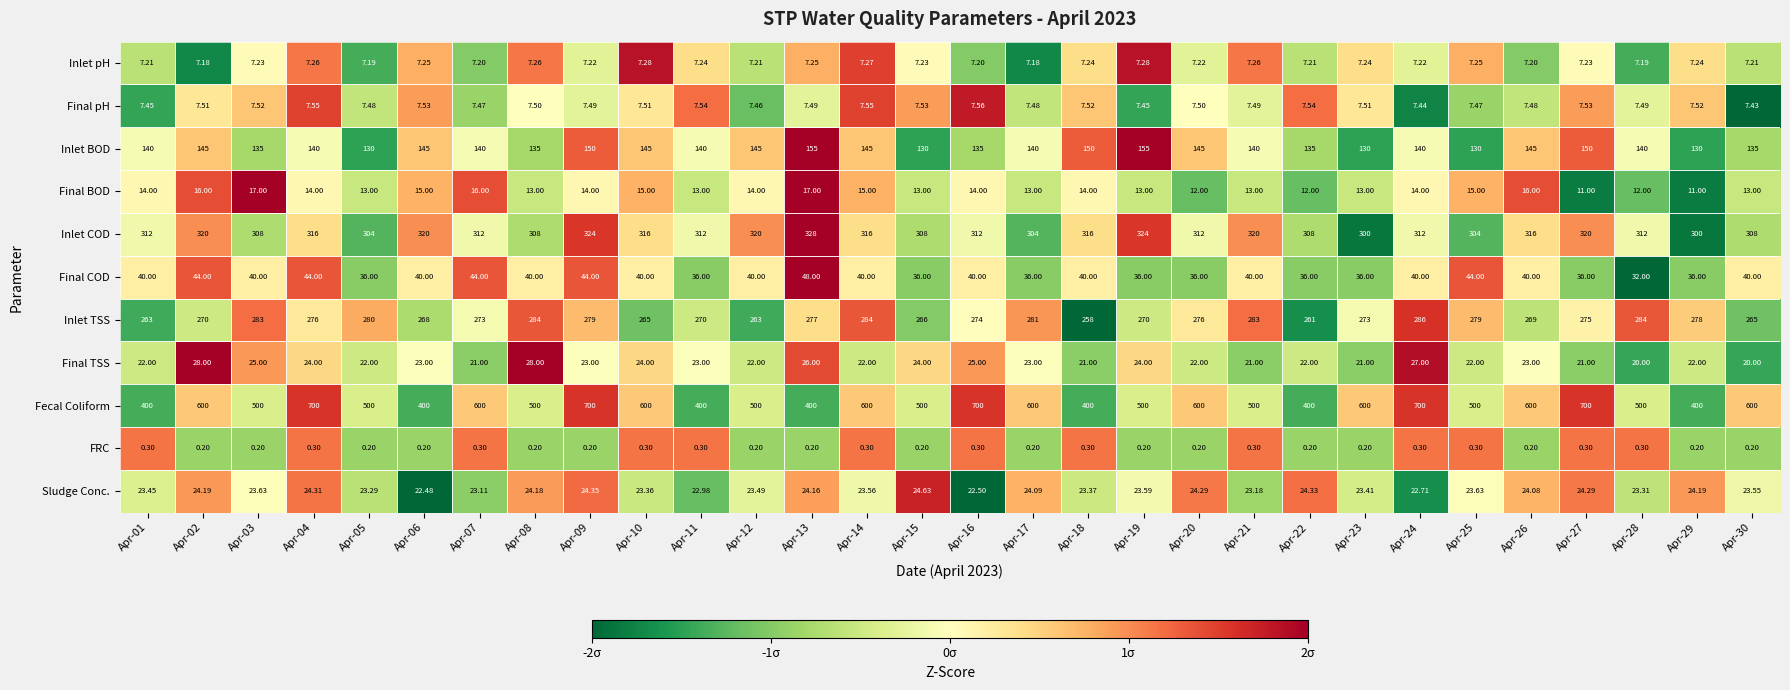

List the series in order of their peak value, highest first.

Fecal Coliform, Inlet COD, Inlet TSS, Inlet BOD, Final COD, Final TSS, Sludge Conc., Final BOD, Final pH, Inlet pH, FRC